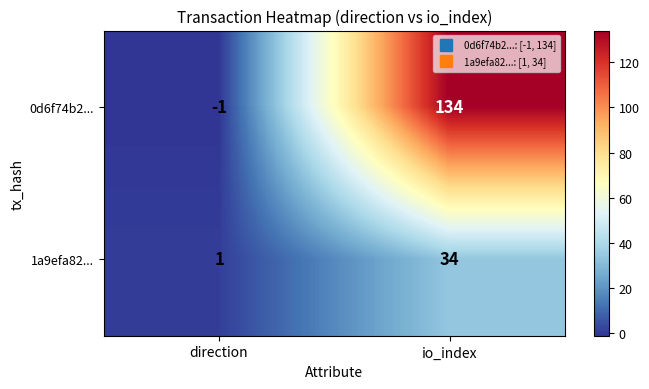

What value does the 1a9efa82... series have at io_index, to the nearest 10?

30